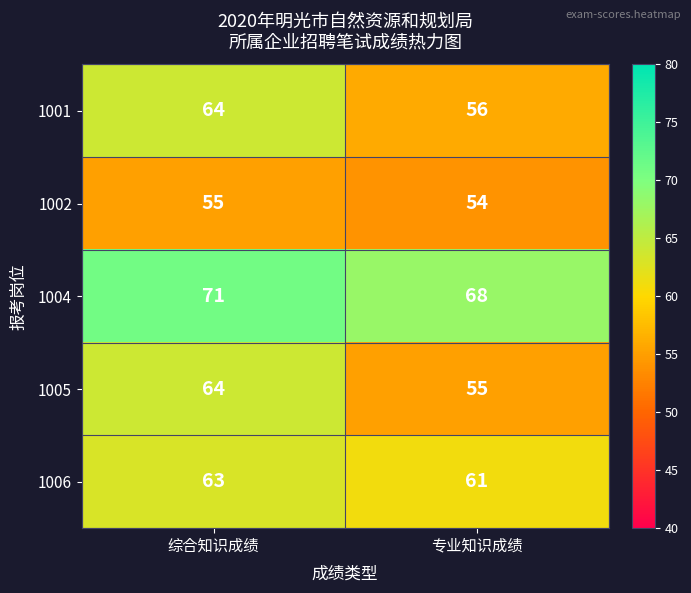

True or false: 1006 has a value of 61 at 专业知识成绩.

True